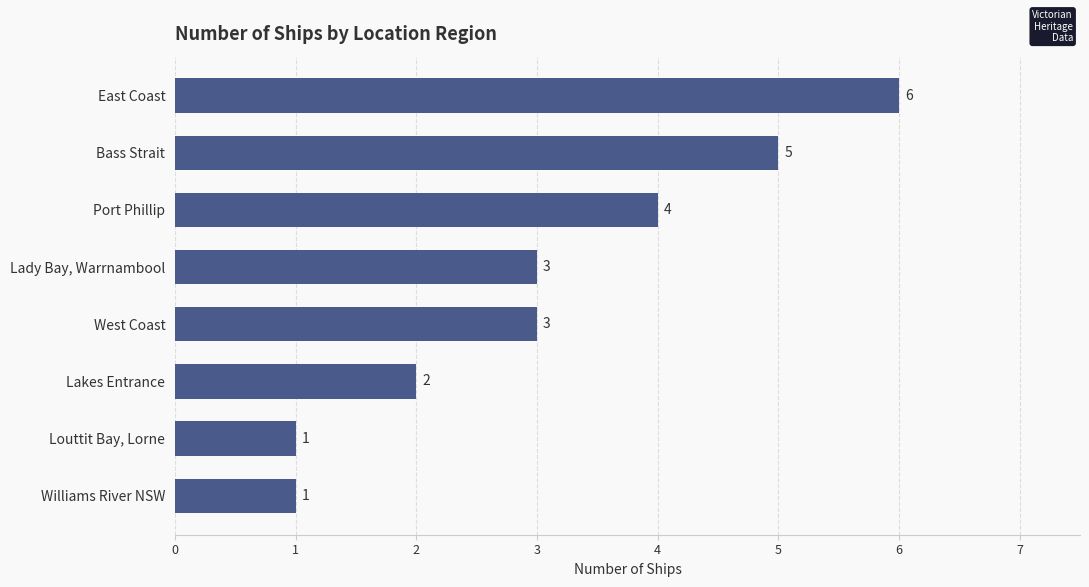

What is the sum of all values?

25